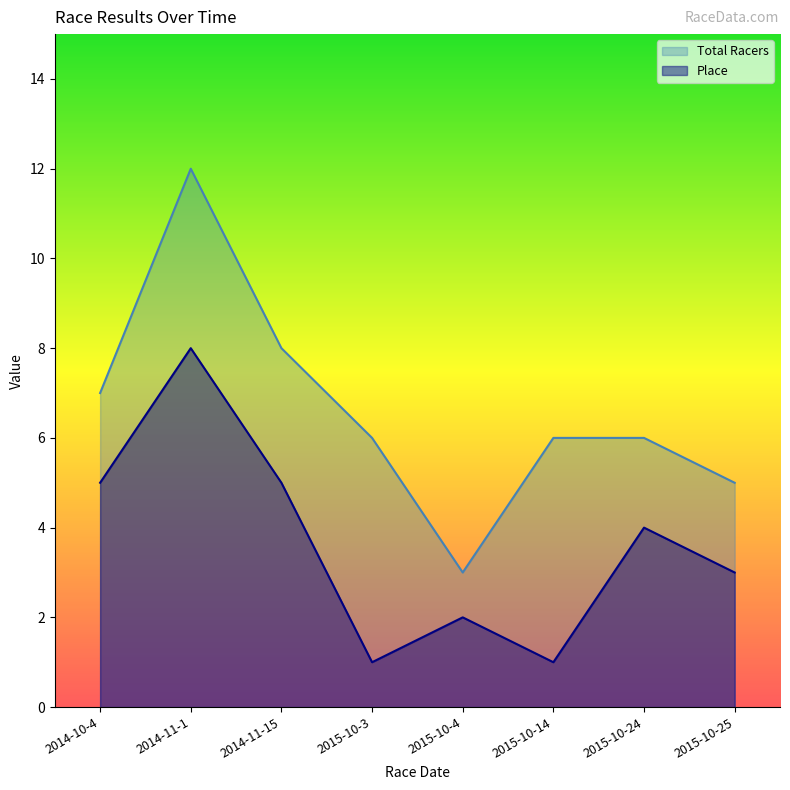

Does the chart have visible grid lines?

No